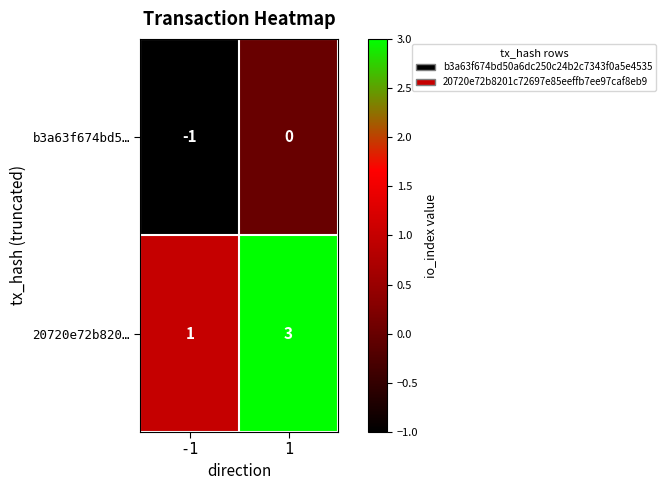

Which series changed the most between -1 and 1?

20720e72b820…